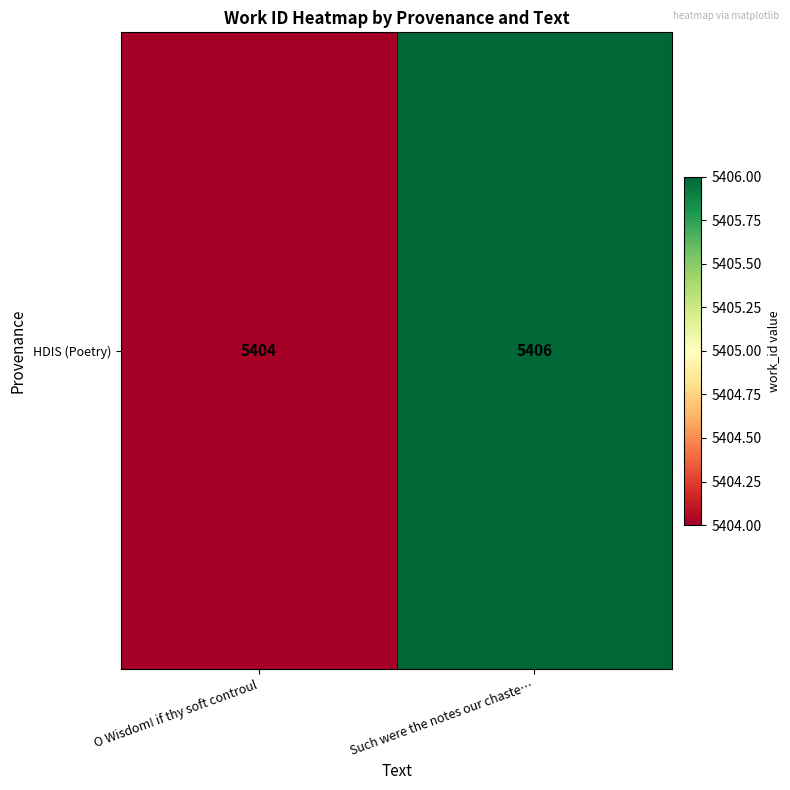

What is the minimum value shown in the chart?

5404